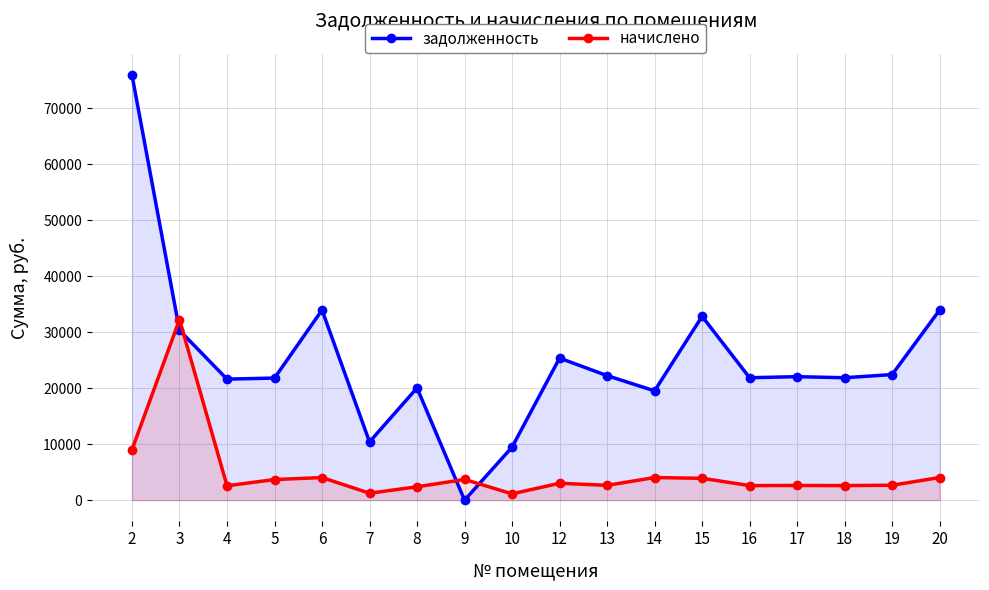

How many intersections are there between задолженность and начислено?

4